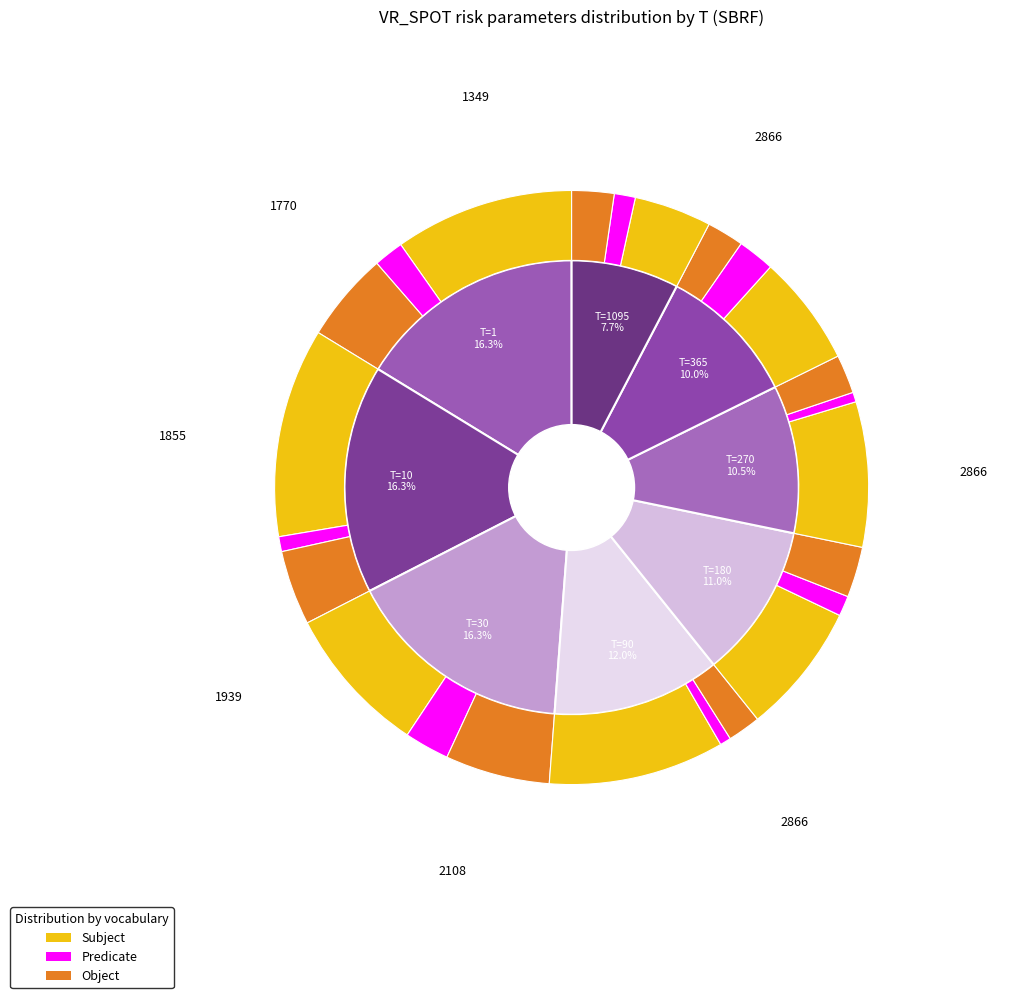

What portion of the pie excludes T=1095?

92.3%